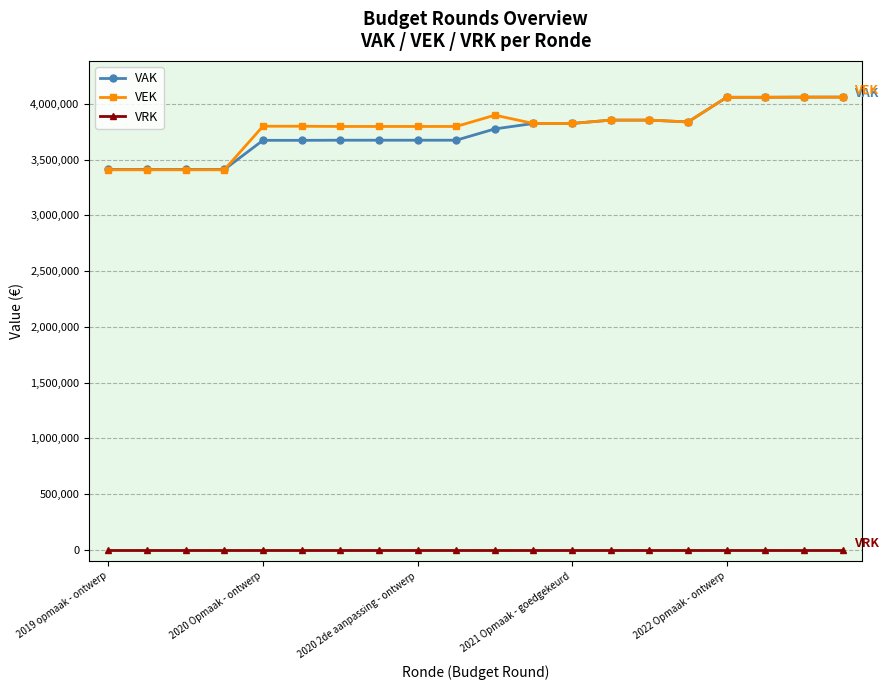

Which series has the largest range (max minus min)?

VEK